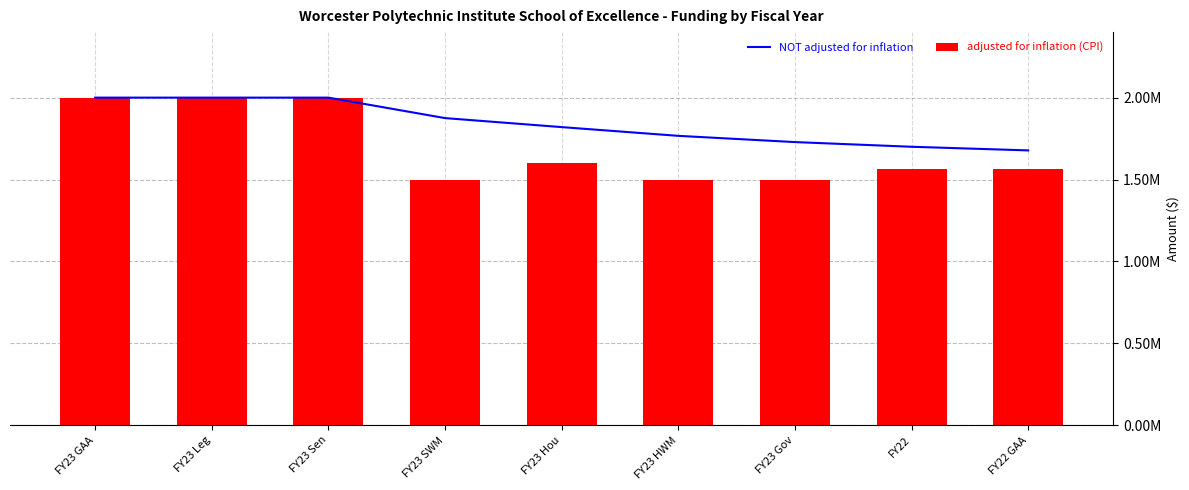

Reading left to right, list all the values displayed in this chart.

NOT adjusted for inflation: FY23 GAA=2000000.0	FY23 Leg=2000000.0	FY23 Sen=2000000.0	FY23 SWM=1875000.0	FY23 Hou=1820000.0	FY23 HWM=1766666.7	FY23 Gov=1728571.4	FY22=1700000.0	FY22 GAA=1677777.8
adjusted for inflation (CPI): FY23 GAA=2000000.0	FY23 Leg=2000000.0	FY23 Sen=2000000.0	FY23 SWM=1500000.0	FY23 Hou=1600000.0	FY23 HWM=1500000.0	FY23 Gov=1500000.0	FY22=1564893.0	FY22 GAA=1564893.0